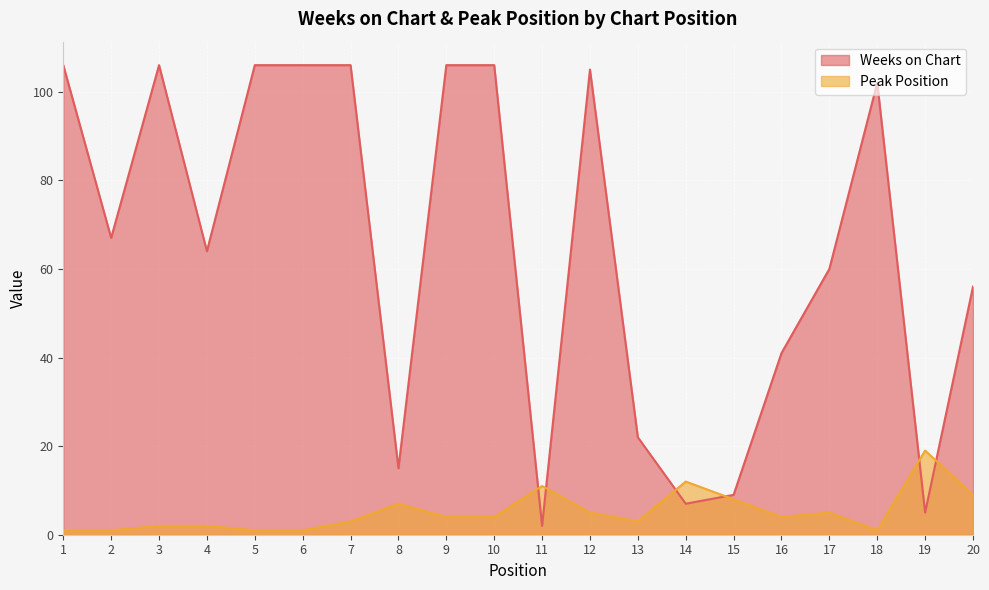

Is the value of Weeks on Chart at 6 greater than the value of Peak Position at 4?

Yes